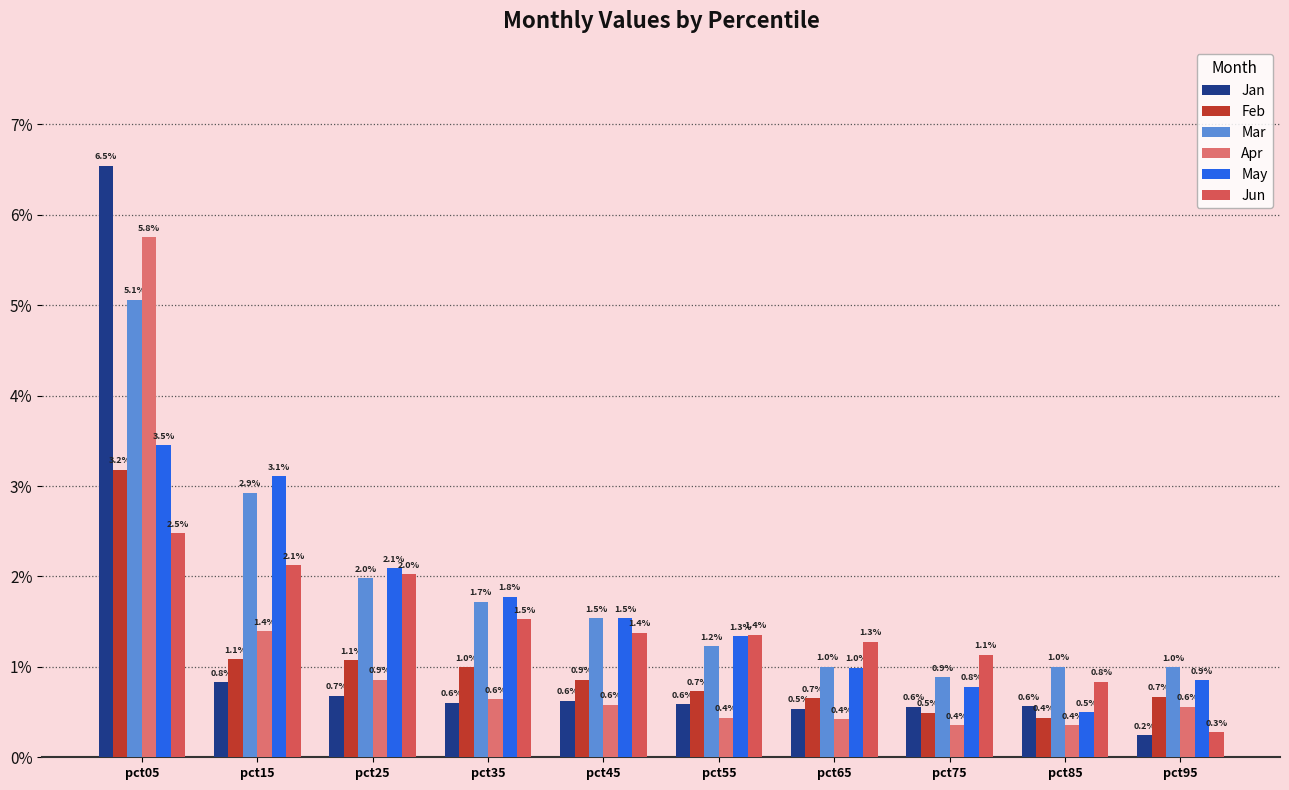

Read the Feb value at pct15.

1.1